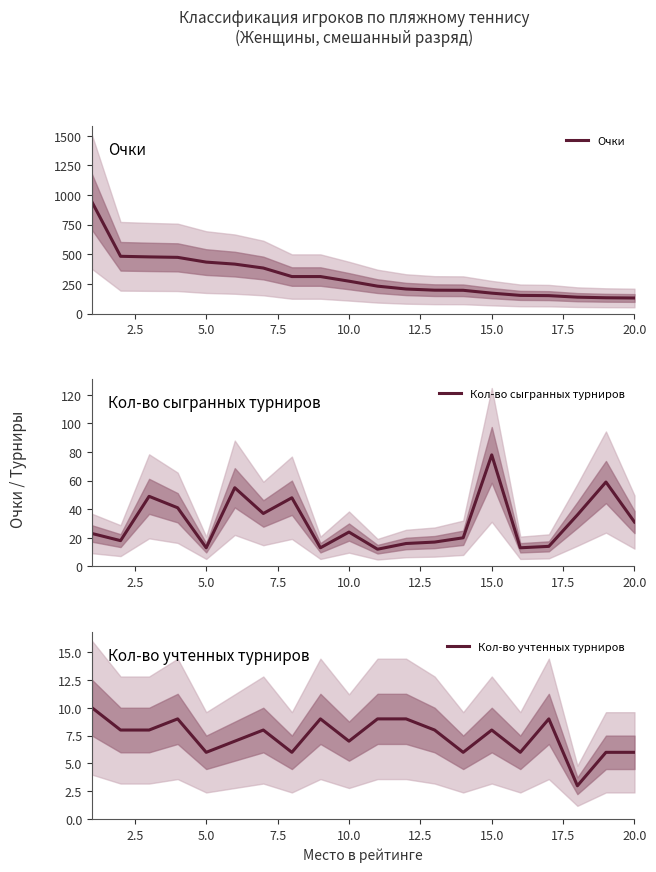

What is the minimum value for Очки?

131